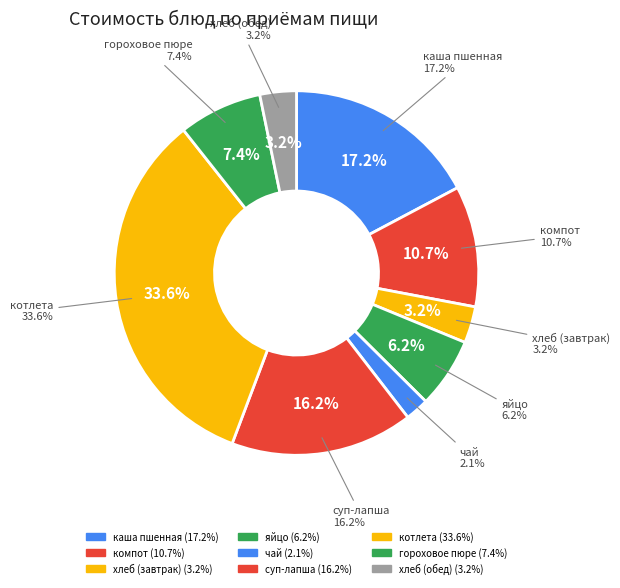

What portion of the pie excludes котлета?

66.4%